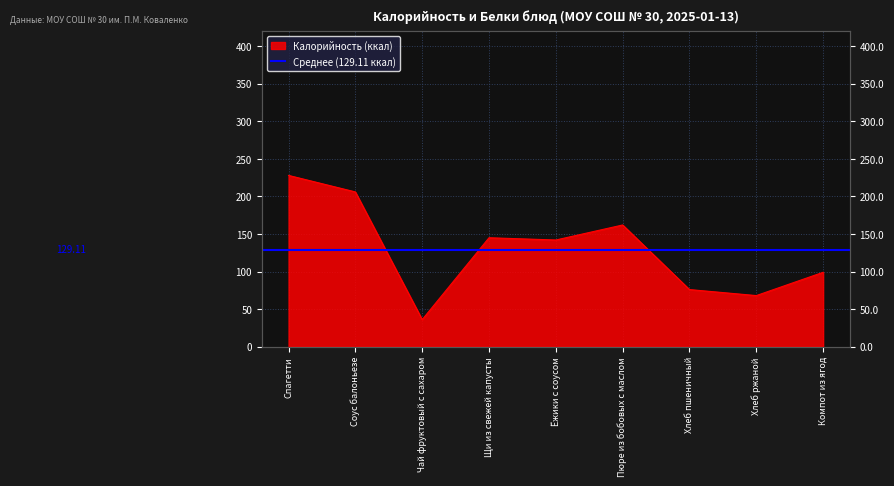

What is the smallest value displayed?

36